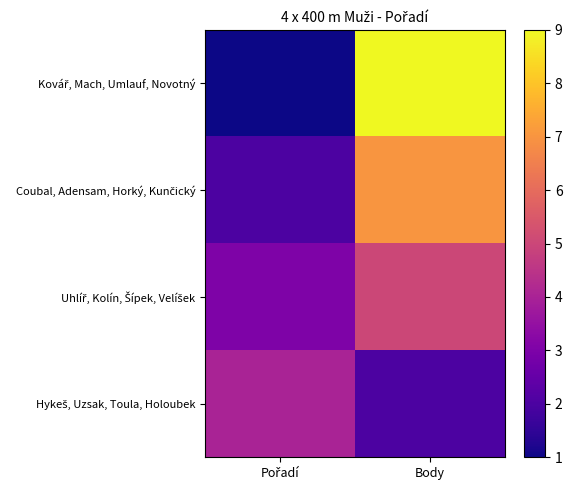

Between Pořadí and Body, which is larger?

Body